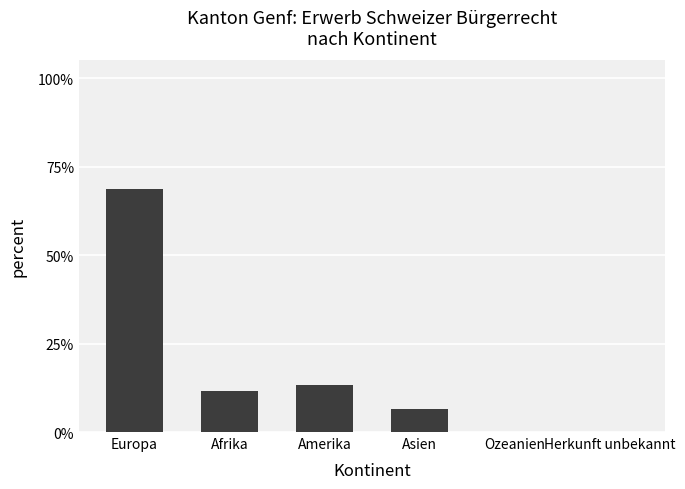

Are the bars horizontal?

No